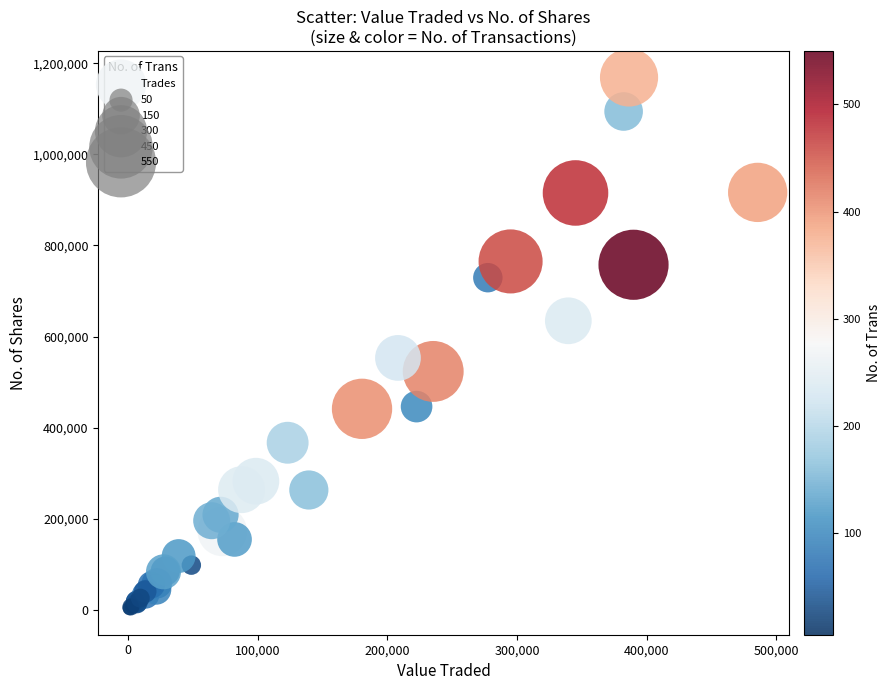

What Y value in the scatter plot is closest to 586142?

552999